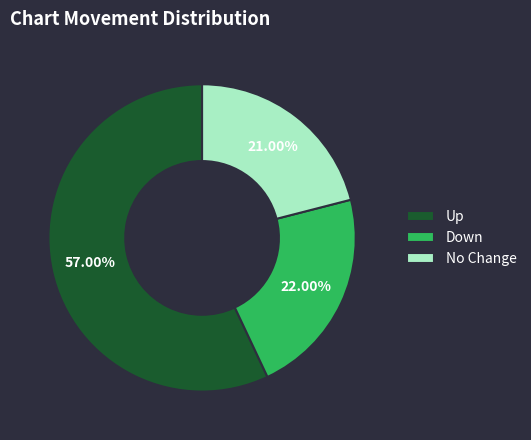

Do Down and Up together represent more than half of the pie?

Yes